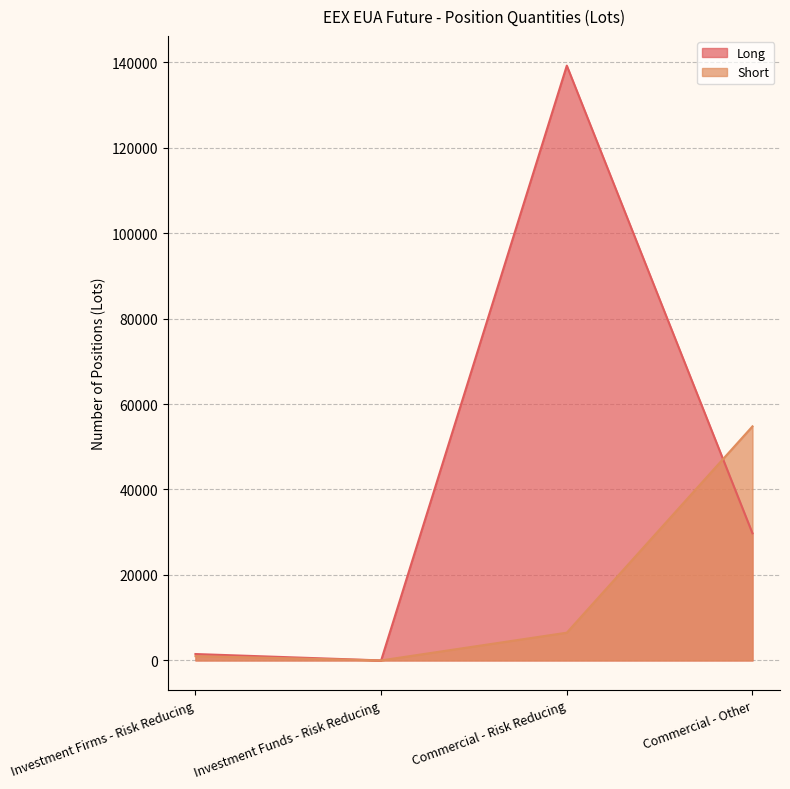

What is the label of the 3rd point from the right?

Investment Funds - Risk Reducing